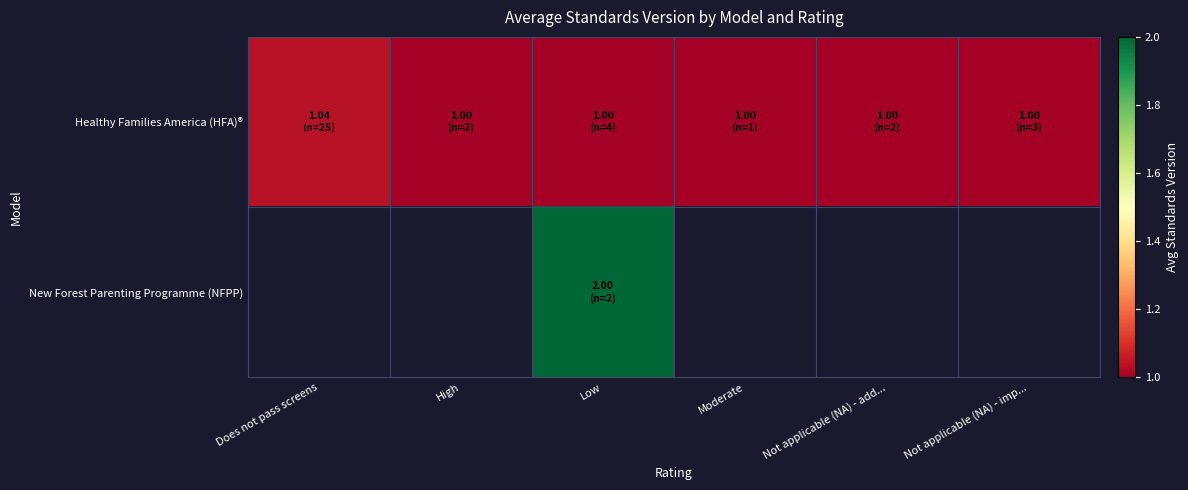

List the labels in order of Healthy Families America (HFA)® value, smallest first.

High, Low, Moderate, Not applicable (NA) - add..., Not applicable (NA) - imp..., Does not pass screens